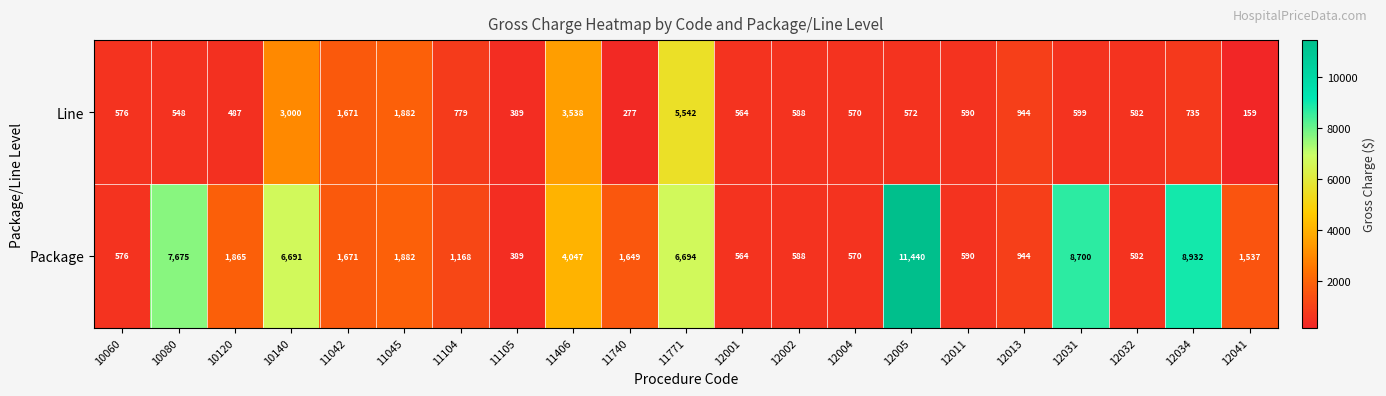

At which label does Package first exceed 1649?

10080